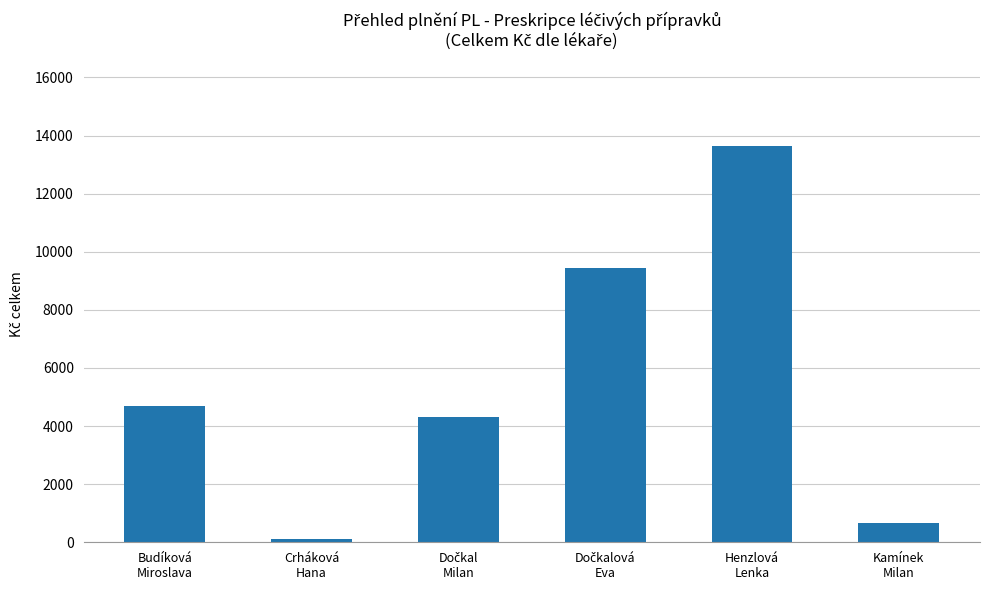

What is the value of the 3rd bar from the left?

4316.5